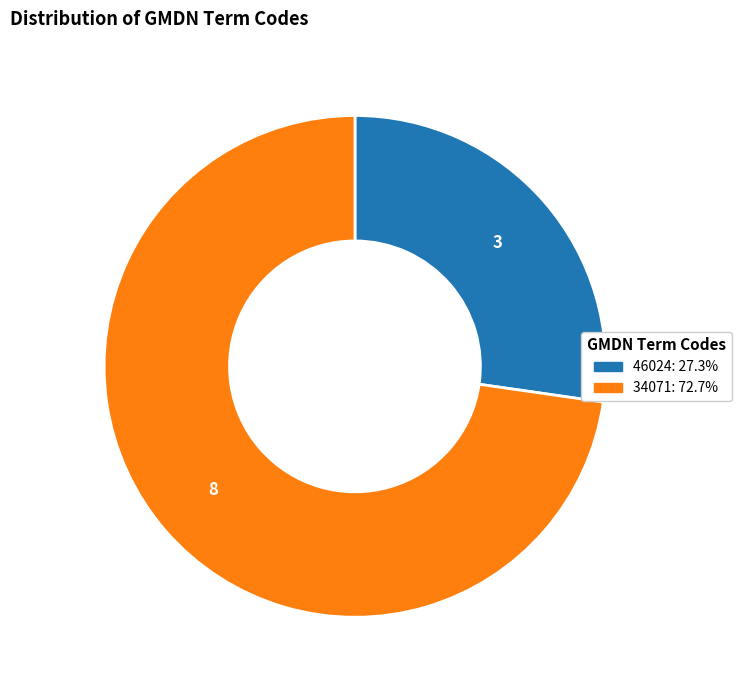

Rank the categories by value from lowest to highest.

46024, 34071